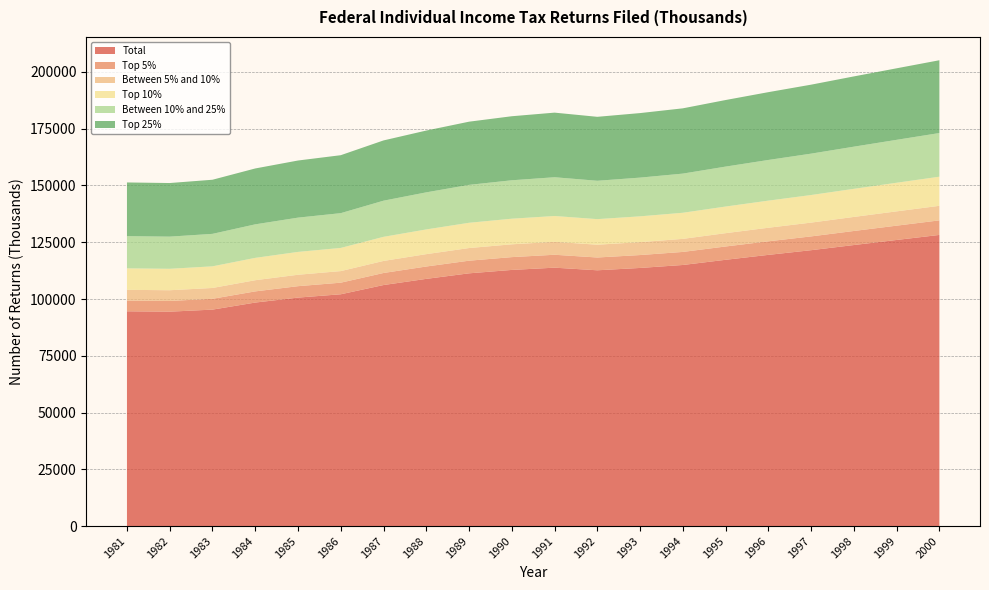

Reading right to left, extract all data points from this chart.

Total: 128227	126009	123776	121503	119442	117274	114990	113681	112653	113804	112812	111313	108873	106155	102088	100625	98436	95331	94426	94587
Top 5%: 6411	6300	6189	6075	5972	5864	5749	5684	5633	5690	5641	5566	5444	5308	5104	5031	4922	4767	4721	4729
Between 5% and 10%: 6411	6300	6189	6075	5972	5864	5749	5684	5633	5690	5641	5566	5444	5308	5104	5031	4922	4767	4721	4729
Top 10%: 12823	12601	12378	12150	11944	11727	11499	11368	11265	11380	11281	11131	10887	10615	10209	10063	9844	9533	9443	9459
Between 10% and 25%: 19234	18901	18566	18225	17916	17591	17248	17052	16898	17071	16922	16697	16331	15923	15313	15094	14765	14300	14164	14188
Top 25%: 32057	31502	30944	30376	29860	29319	28747	28420	28163	28451	28203	27828	27218	26539	25522	25156	24609	23833	23607	23647